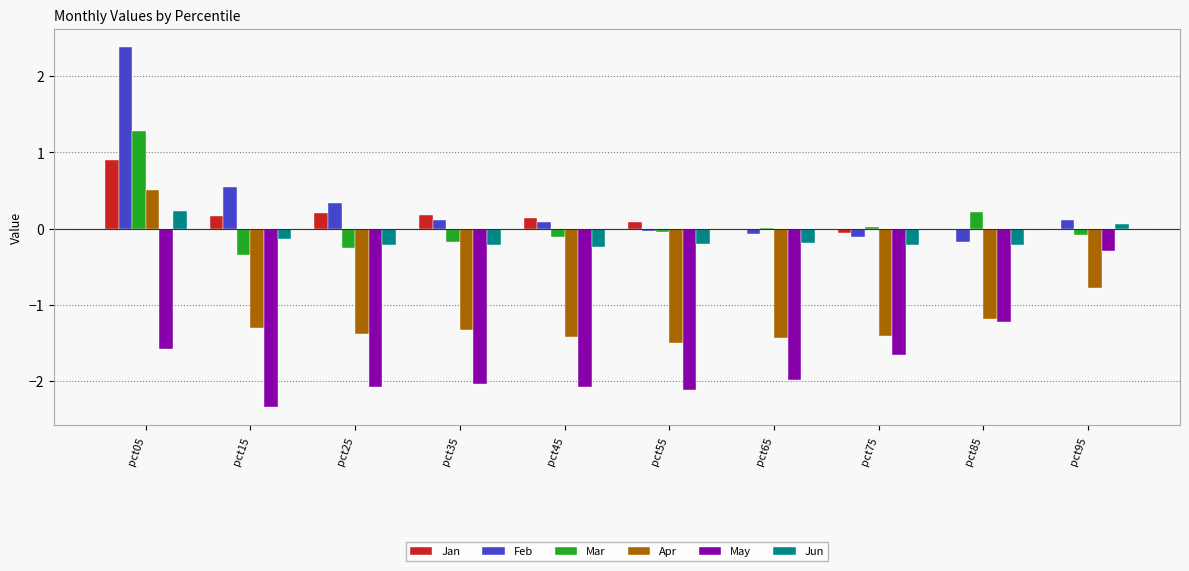

Which series has the largest total across all categories?

Feb